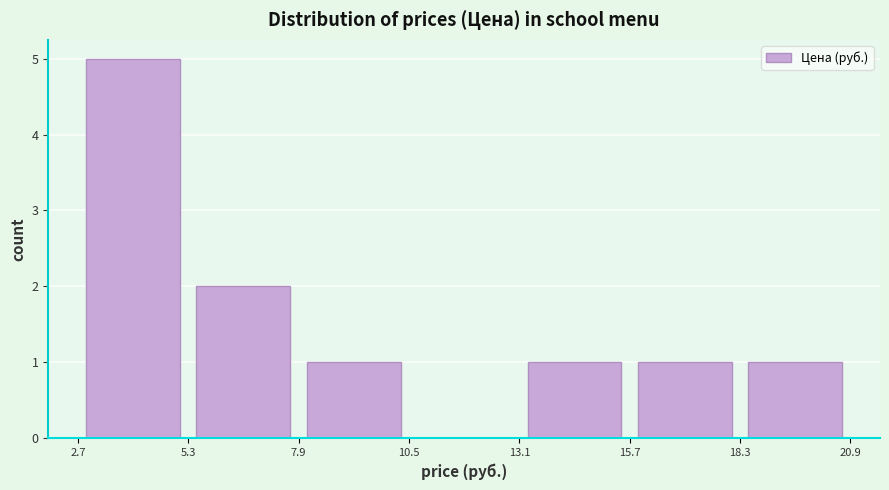

What is the height of the bar covering 7.9 to 10.5 on the x-axis? The values are not printed on the chart, so give them approximately, as read against the axis.

1